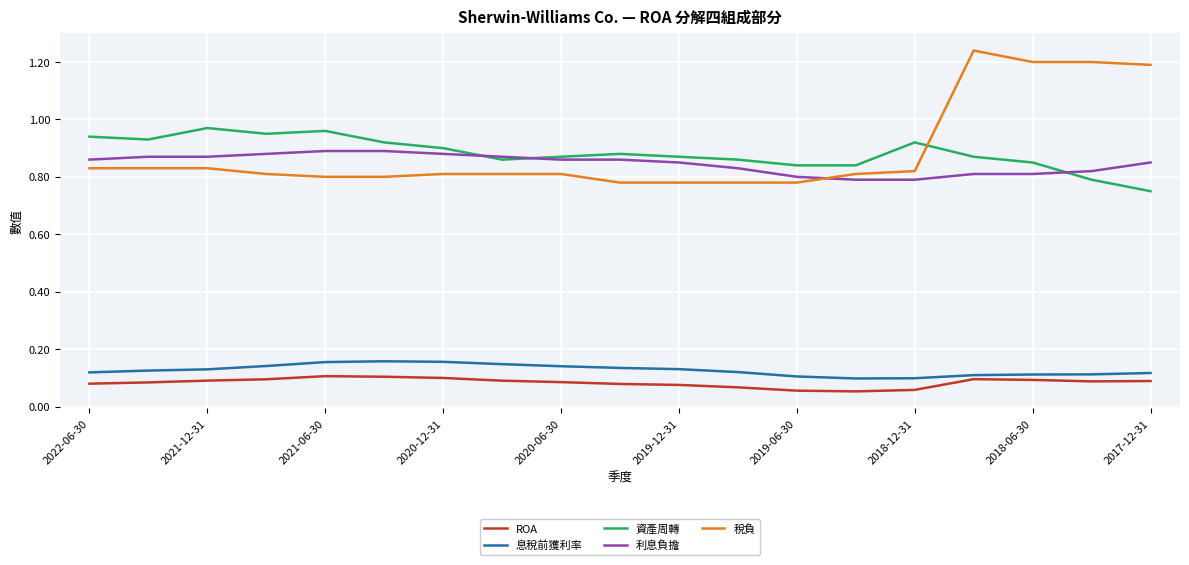

Which series has the widest spread of values?

稅負